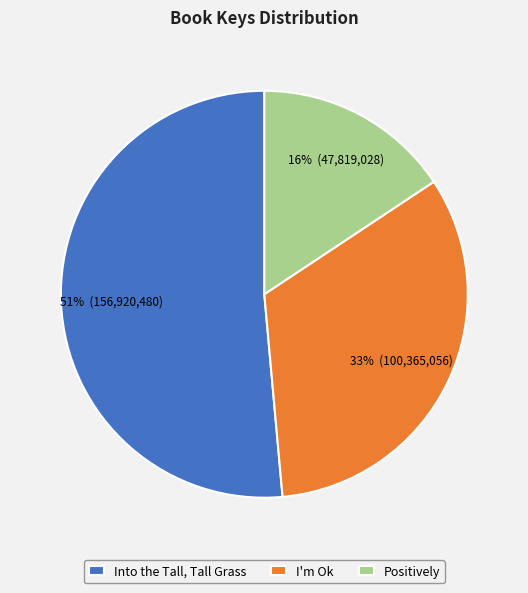

To the nearest percent, what percentage of the pie is Positively?

16%